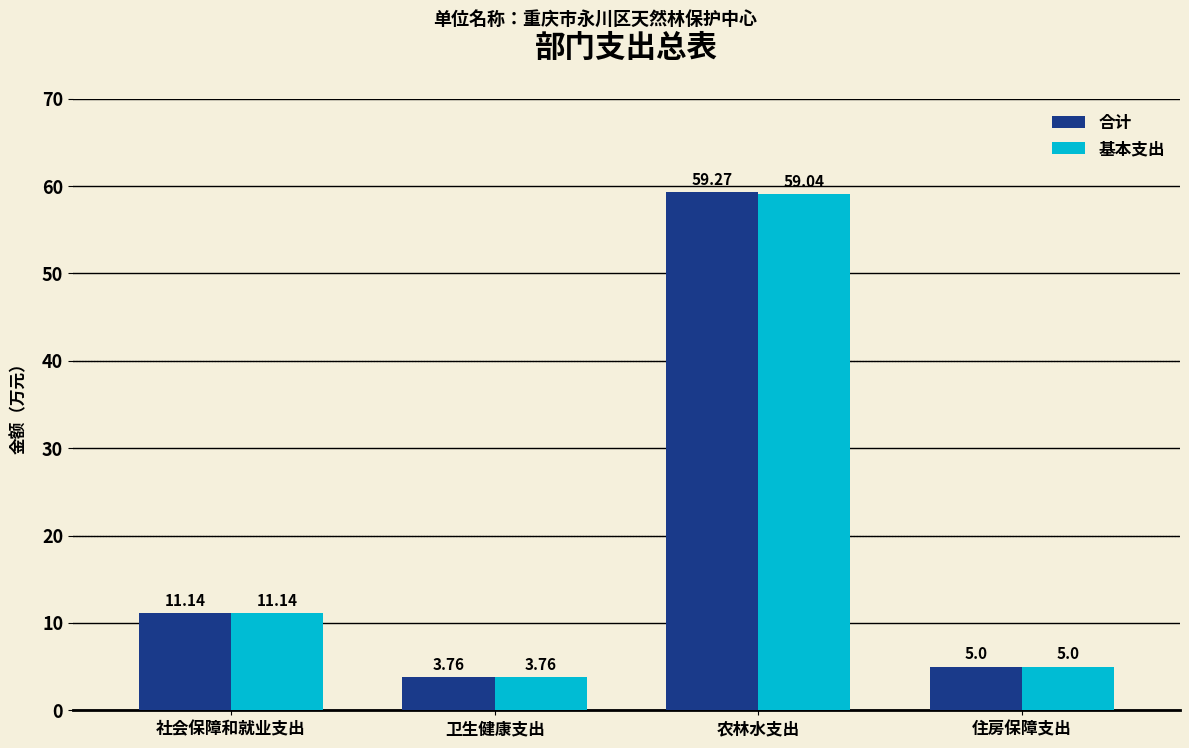

Are the bars horizontal?

No